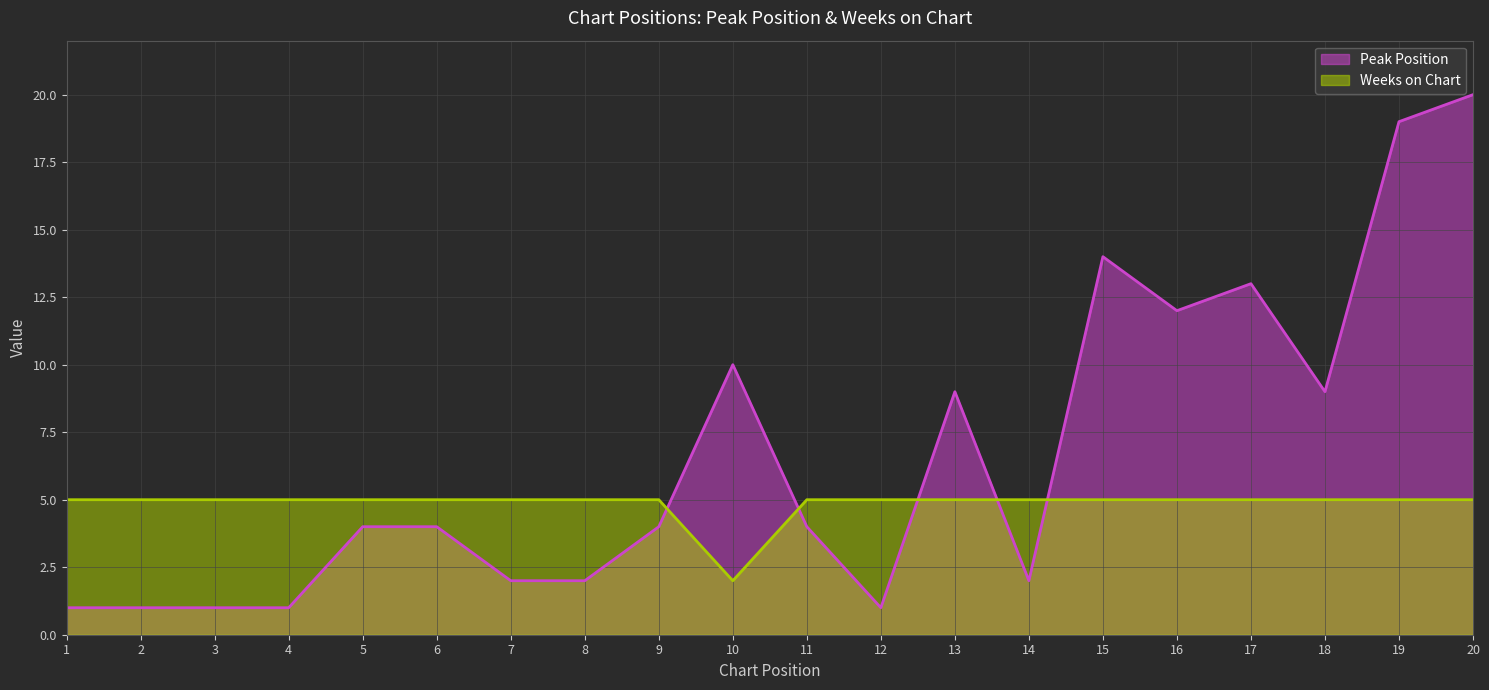

How many times do Weeks on Chart and Peak Position cross each other?

5